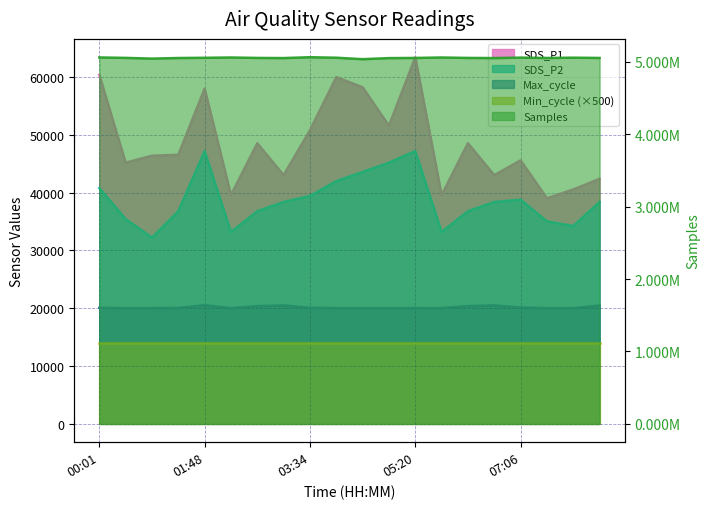

What is the difference between the maximum and minimum values in the SDS_P2 series?

14960.0